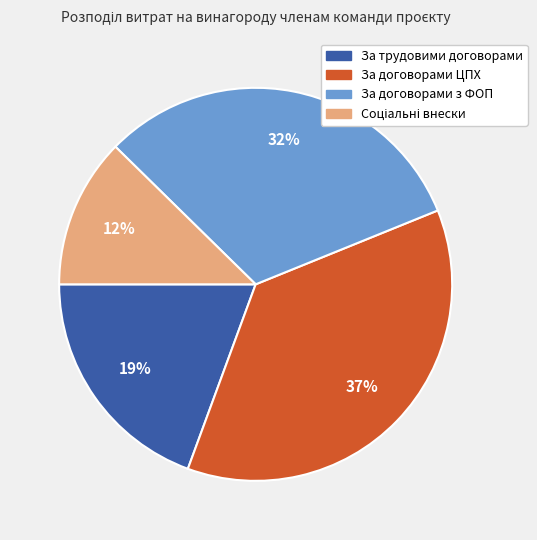

Do За договорами ЦПХ and За договорами з ФОП together represent more than half of the pie?

Yes